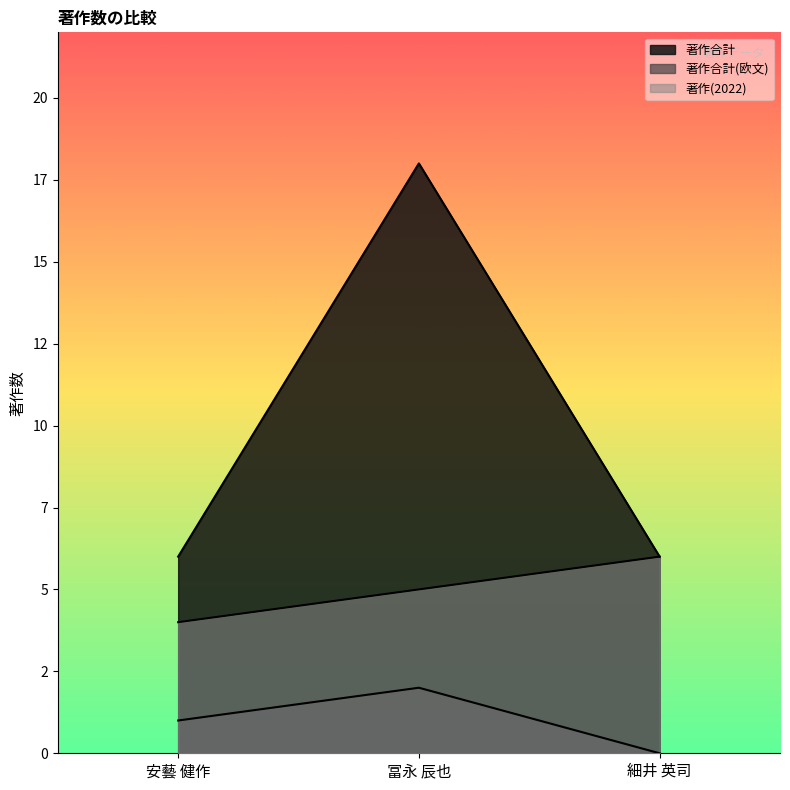

Reading left to right, what are all the values shown in this chart?

著作合計: 安藝 健作=6	冨永 辰也=18	細井 英司=6
著作合計(欧文): 安藝 健作=1	冨永 辰也=2	細井 英司=0
著作(2022): 安藝 健作=4	冨永 辰也=5	細井 英司=6